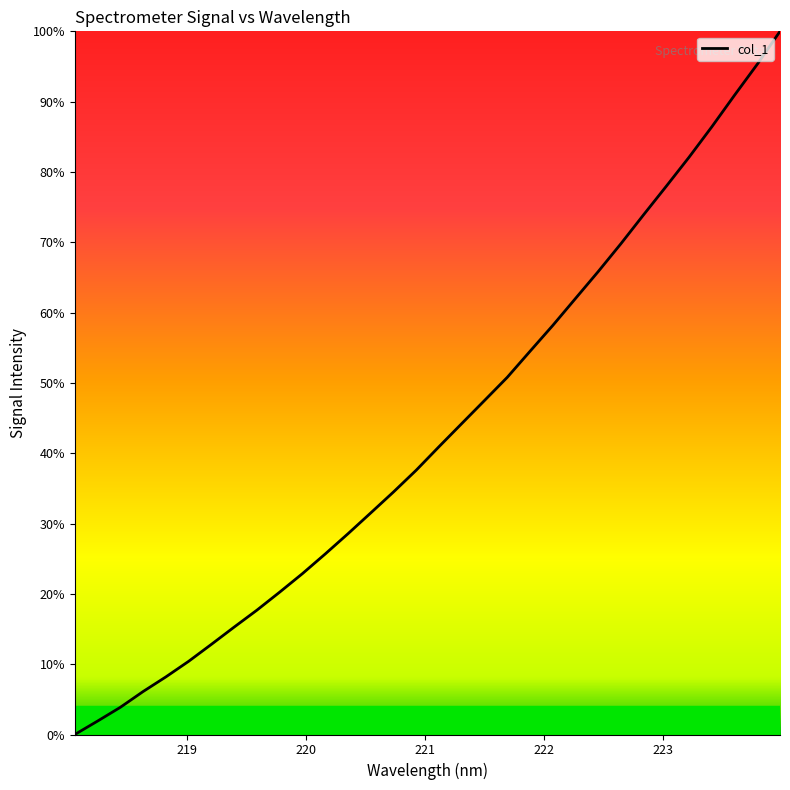

Reading right to left, extract all data points from this chart.

100.0	95.3	90.9	86.4	82.1	78.0	73.9	69.8	65.8	62.0	58.2	54.5	50.8	47.5	44.2	40.9	37.6	34.5	31.5	28.6	25.7	22.9	20.2	17.7	15.3	12.8	10.4	8.2	6.1	3.9	1.9	0.0